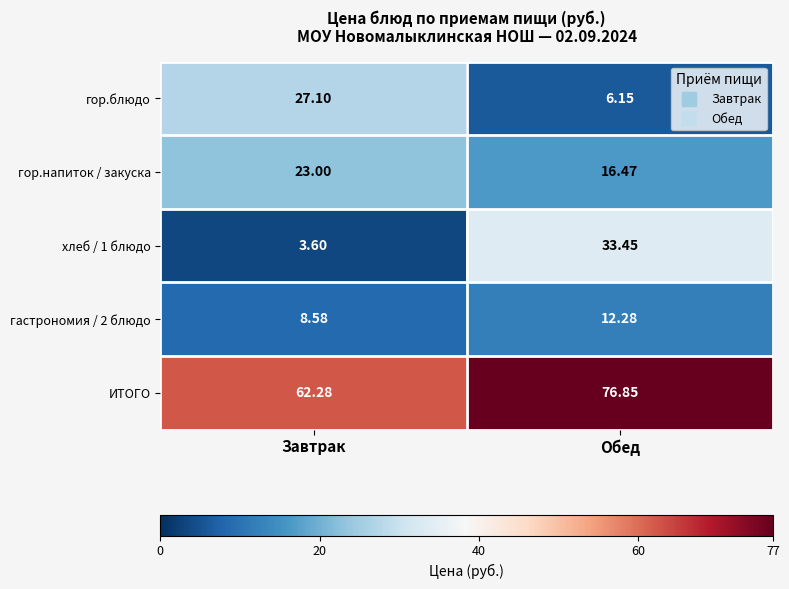

Rank the categories by хлеб / 1 блюдо value from lowest to highest.

Завтрак, Обед